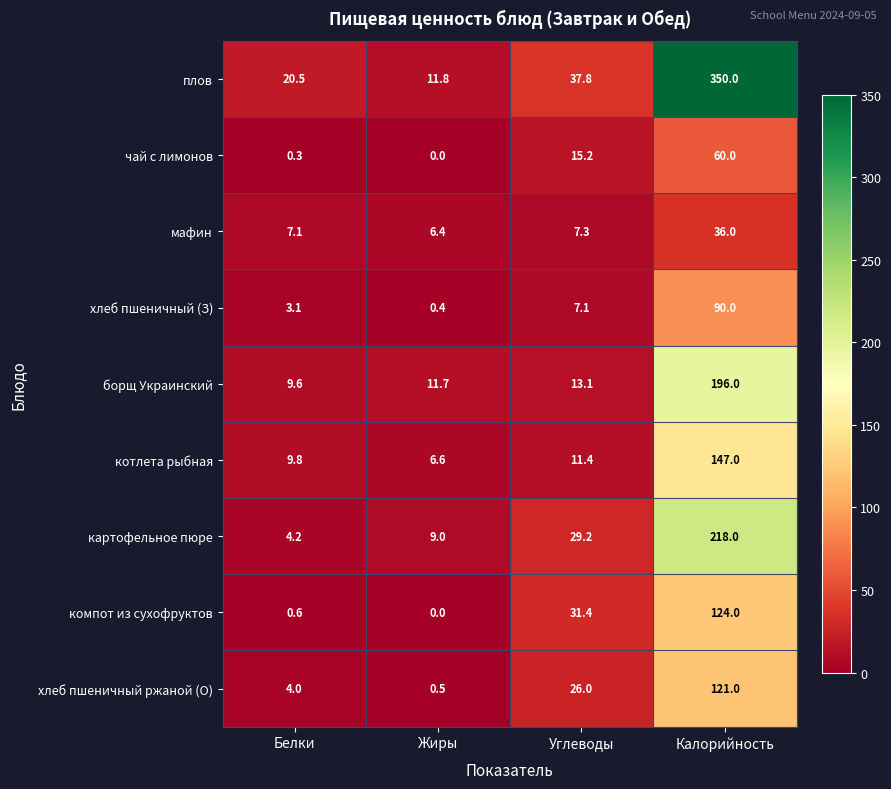

True or false: борщ Украинский has a value of 11.7 at Жиры.

True